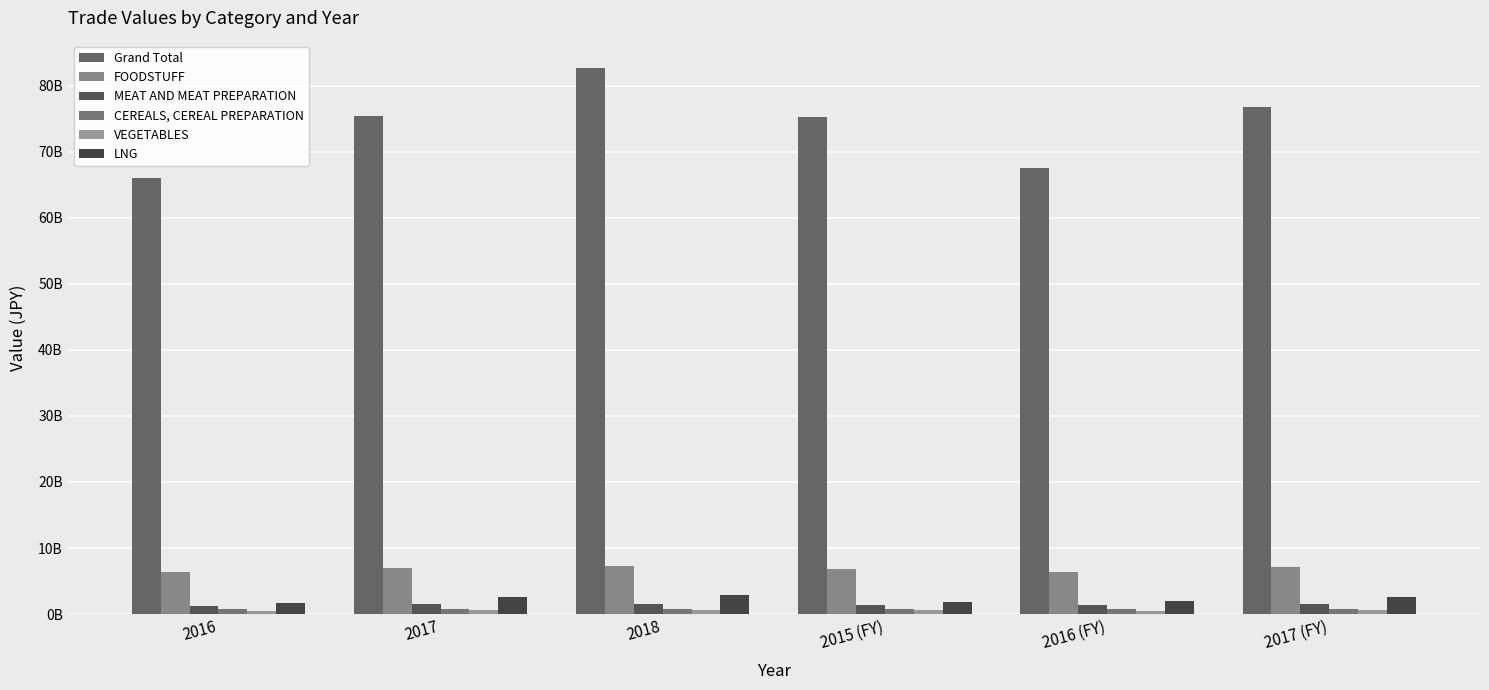

What is the label of the 6th bar from the right?

2016